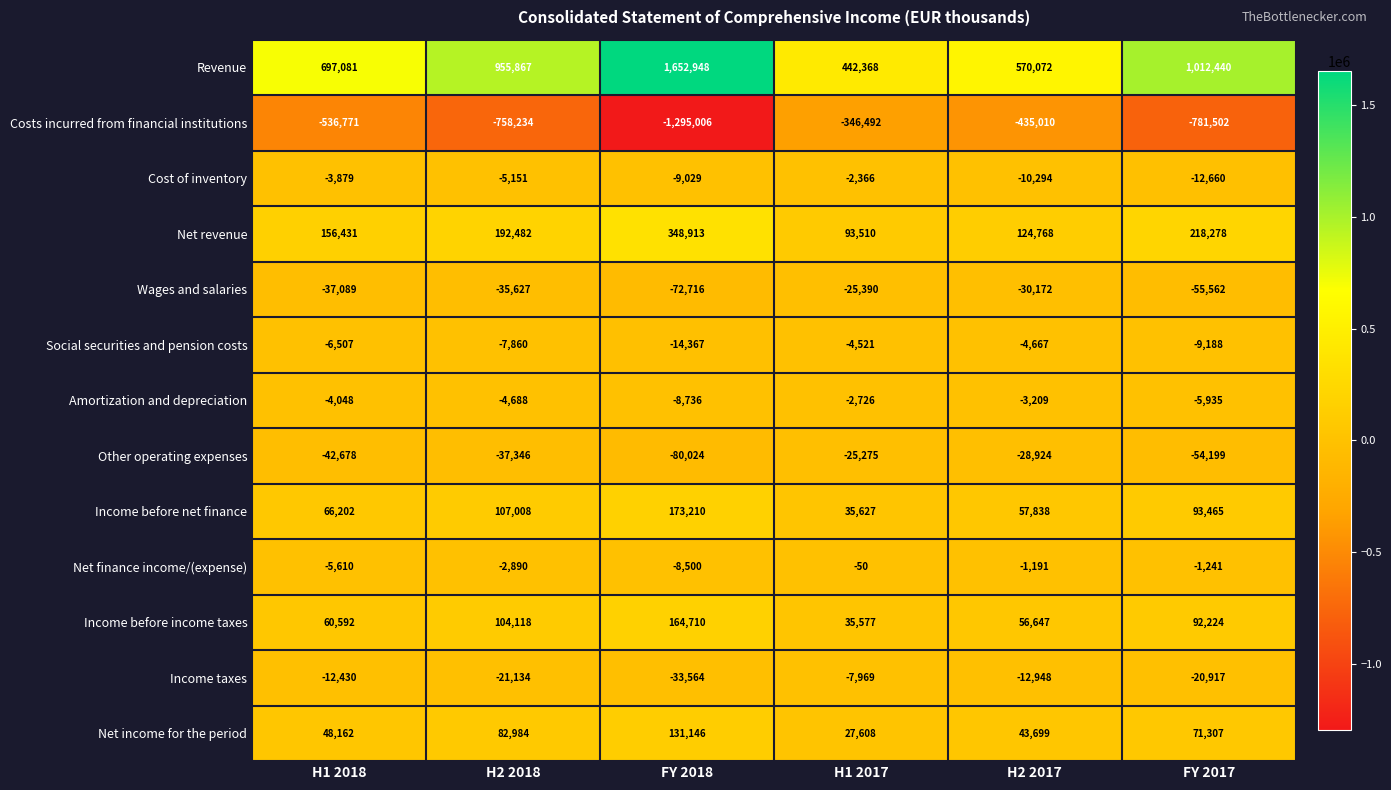

At which label is Amortization and depreciation closest to -5731?

FY 2017